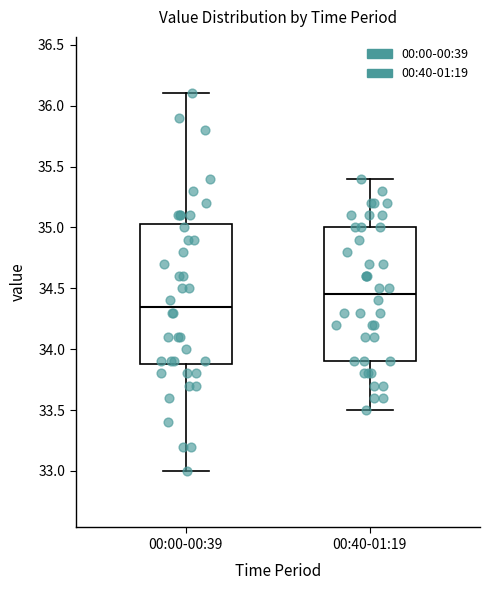

Reading left to right, read every box against the y-axis: the position of its median line, the range the box covers, and the ends of its whiskers. The values are not printed on the chart, so give them approximately, as read against the axis.

00:00-00:39: median 34.35, box 33.90 to 35.05, whiskers 33.00 to 36.10
00:40-01:19: median 34.45, box 33.90 to 35.00, whiskers 33.50 to 35.40